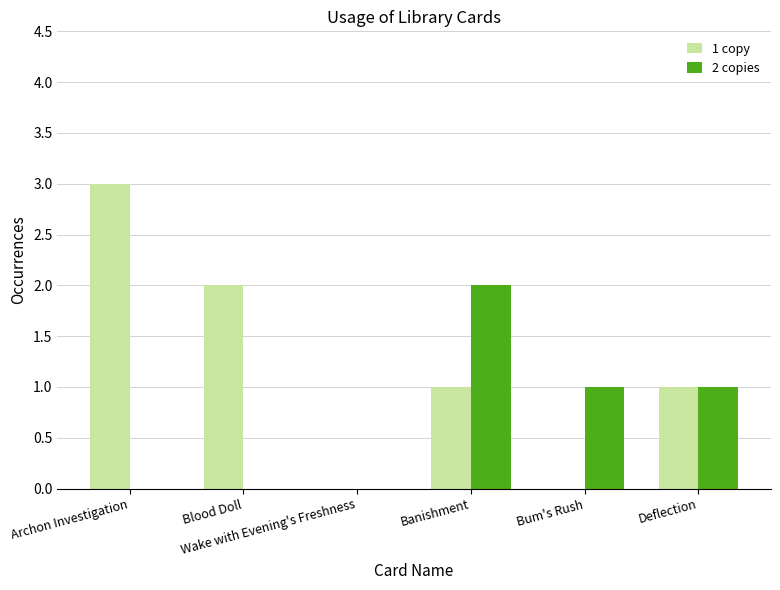

Which category has the highest value across all series?

Archon Investigation